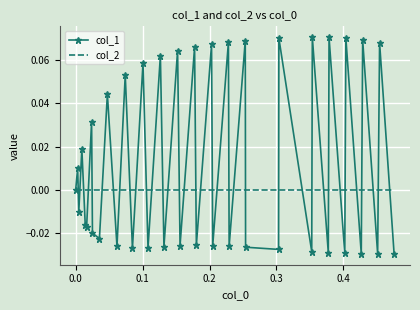

Which series has the largest total across all categories?

col_1